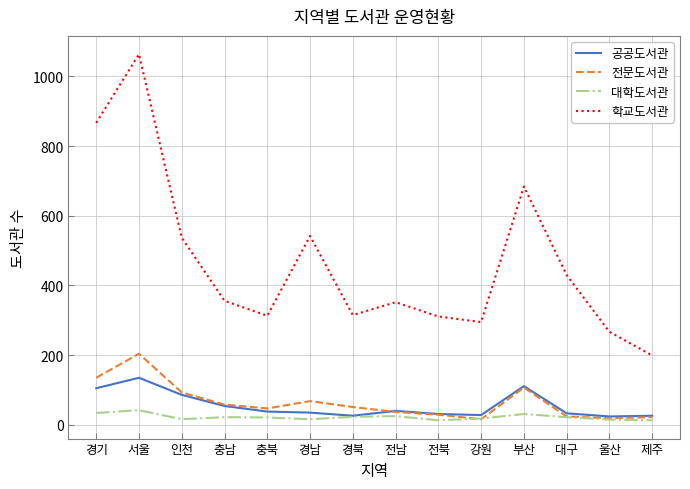

Which series has the largest total across all categories?

학교도서관